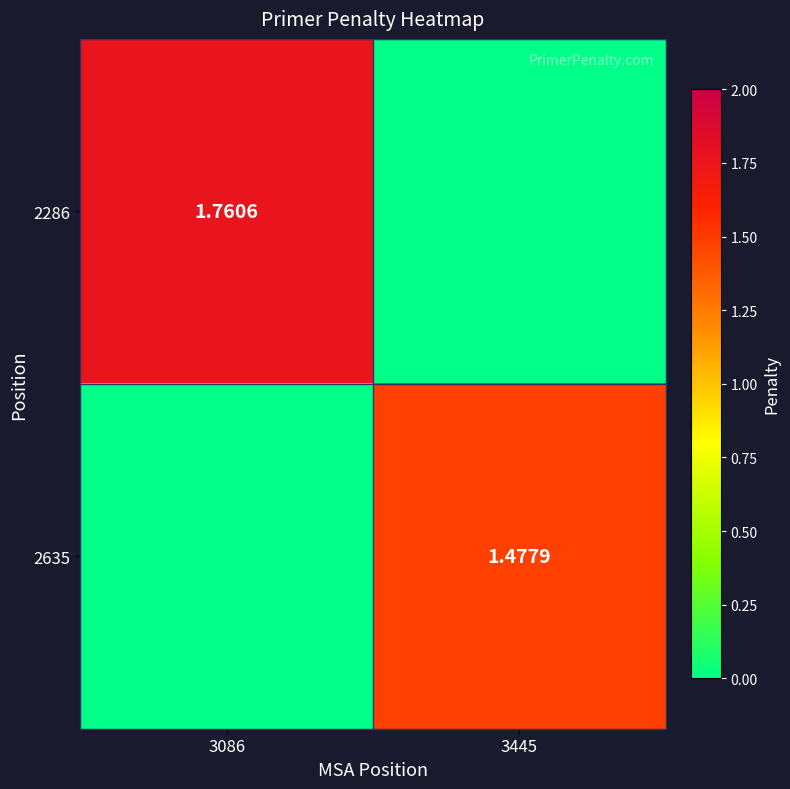

Is the value of 2286 at 3086 greater than the value of 2635 at 3445?

Yes